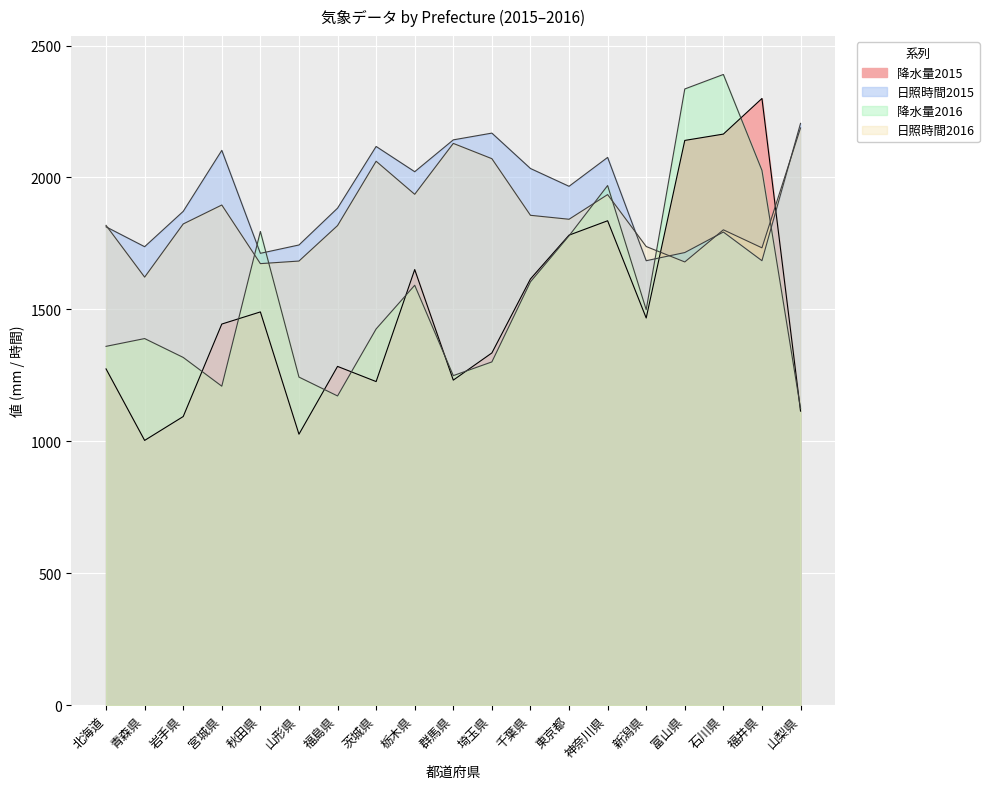

What is the maximum value shown in the chart?

2390.5